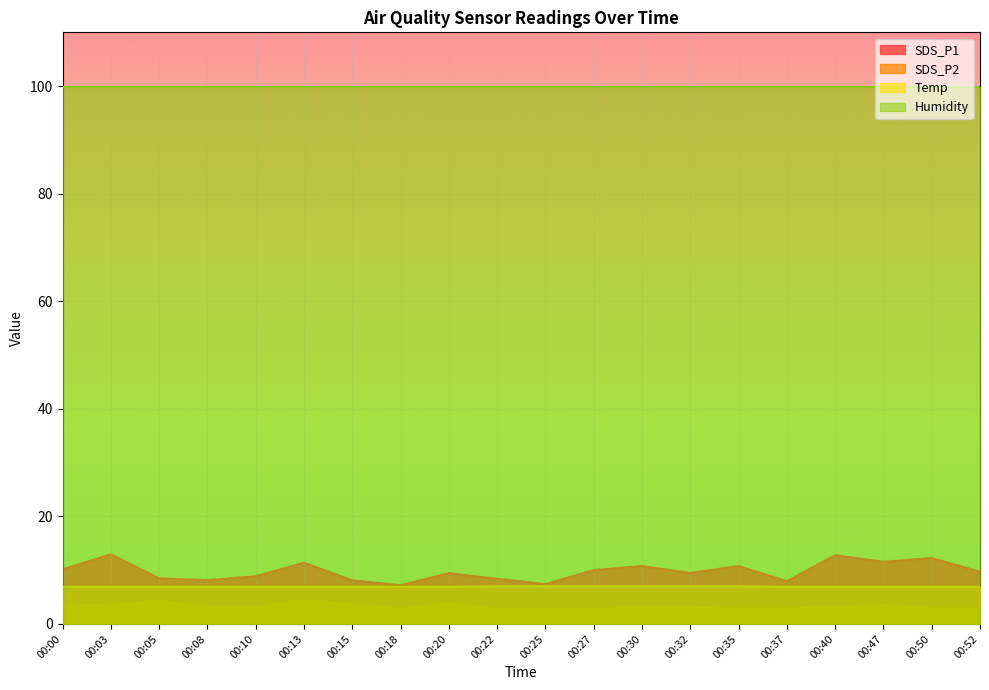

What is the value of the Temp point at the 6th from the left?

6.9